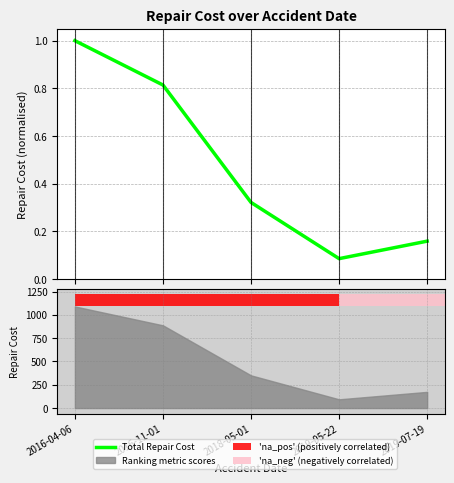

What is the smallest value displayed?

0.1